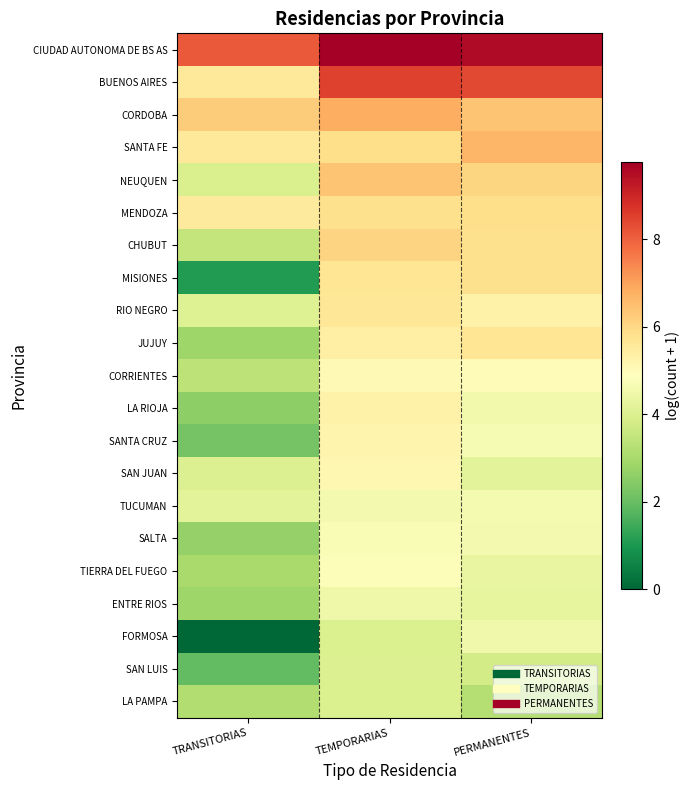

At which category does the chart reach its peak across all series?

TEMPORARIAS